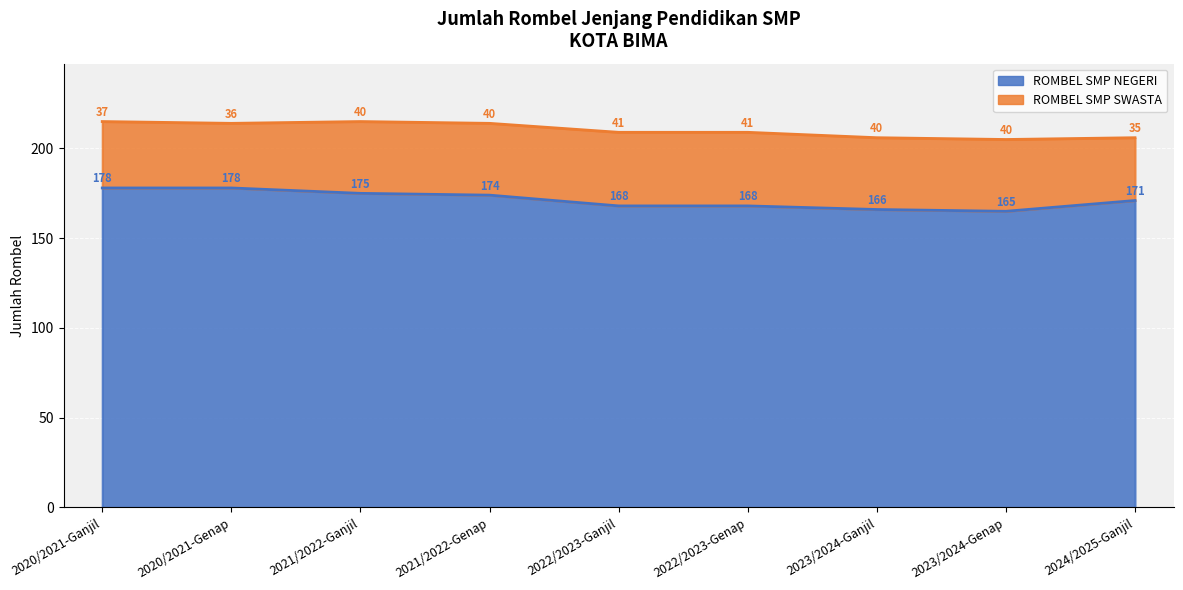

What is the label of the 6th point from the left?

2022/2023-Genap